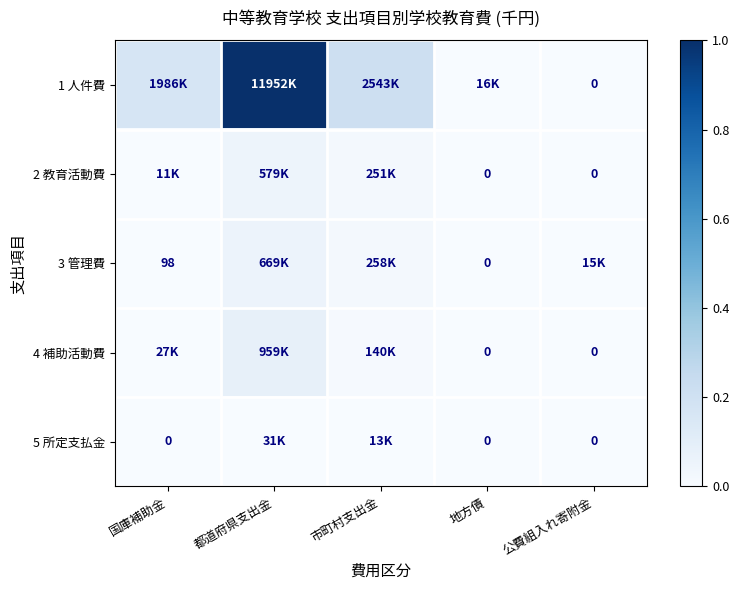

How many data points in 4 補助活動費 are above 0?

3